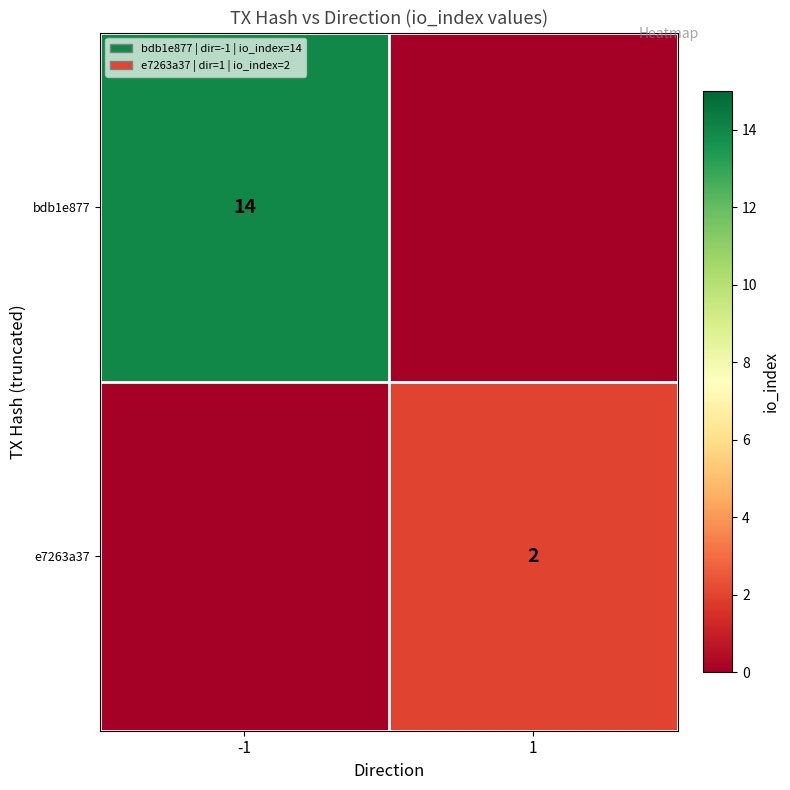

Which label corresponds to the smallest value in the chart?

1